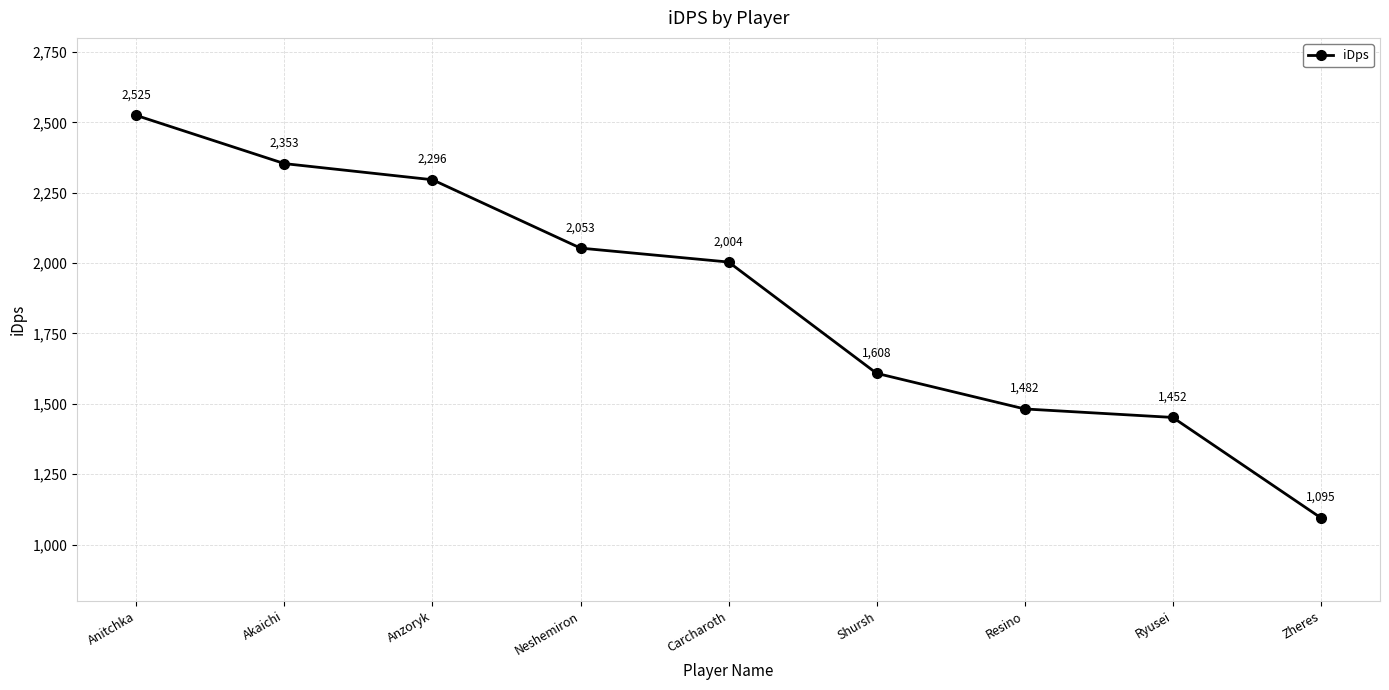

At which category does the chart reach its minimum across all series?

Zheres